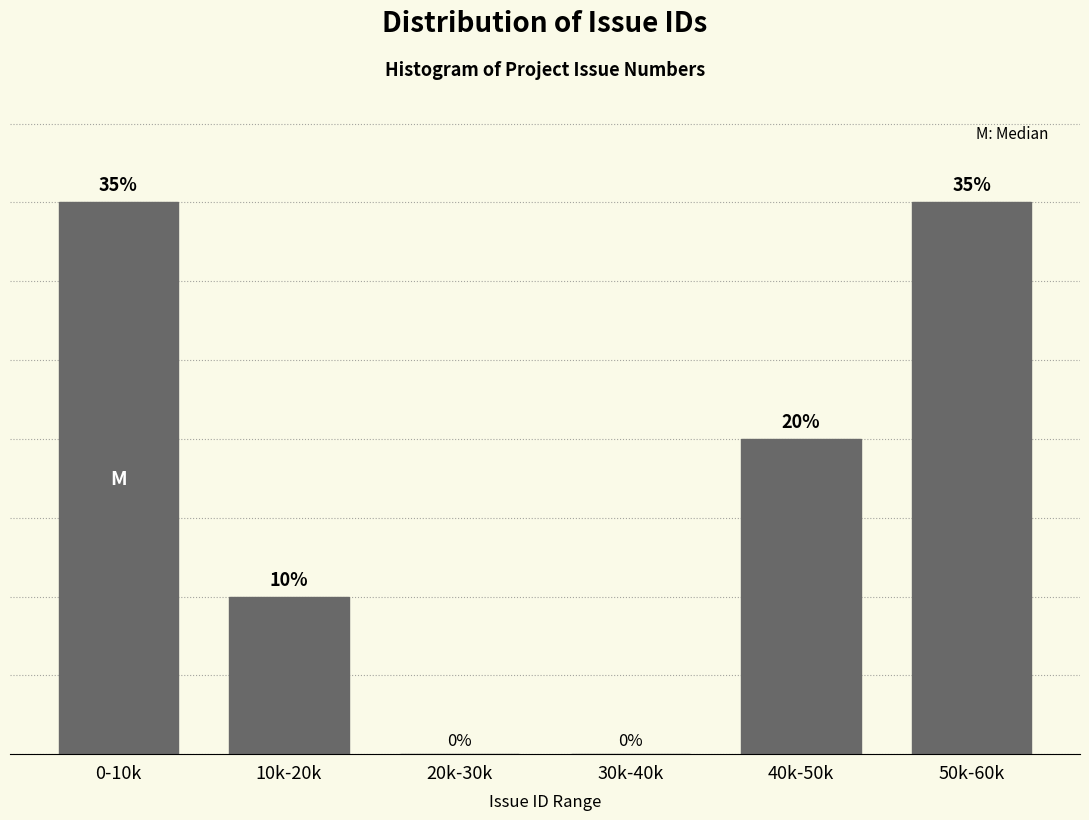

Where is the data nearest to the value 17?

40k-50k